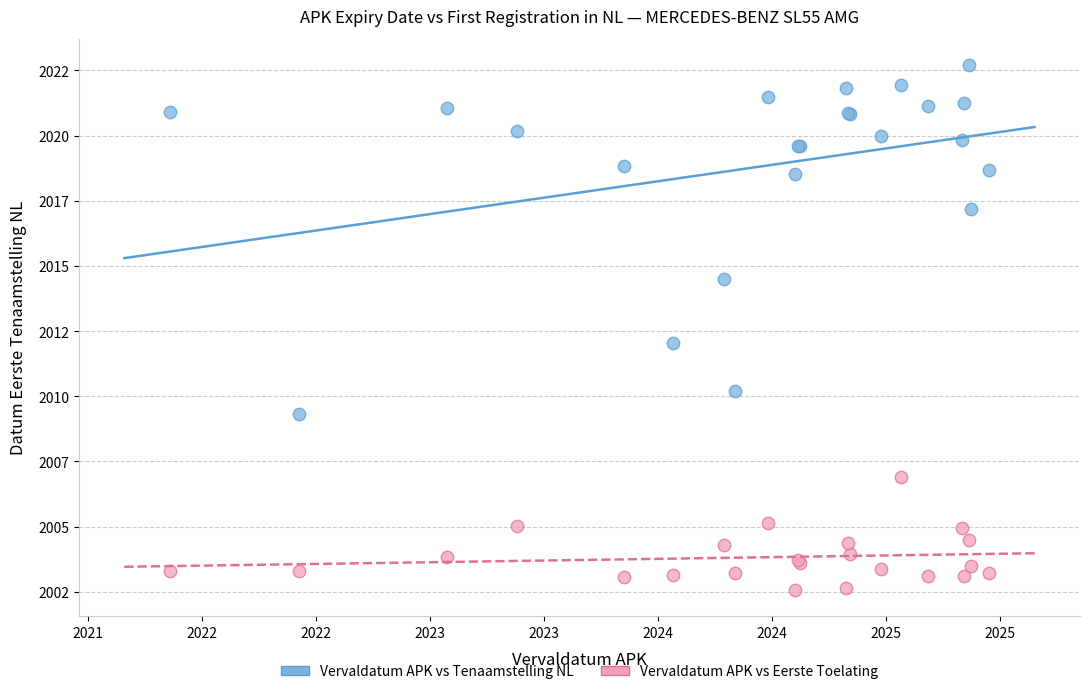

Which series contains the lowest Y value?

Vervaldatum APK vs Eerste Toelating